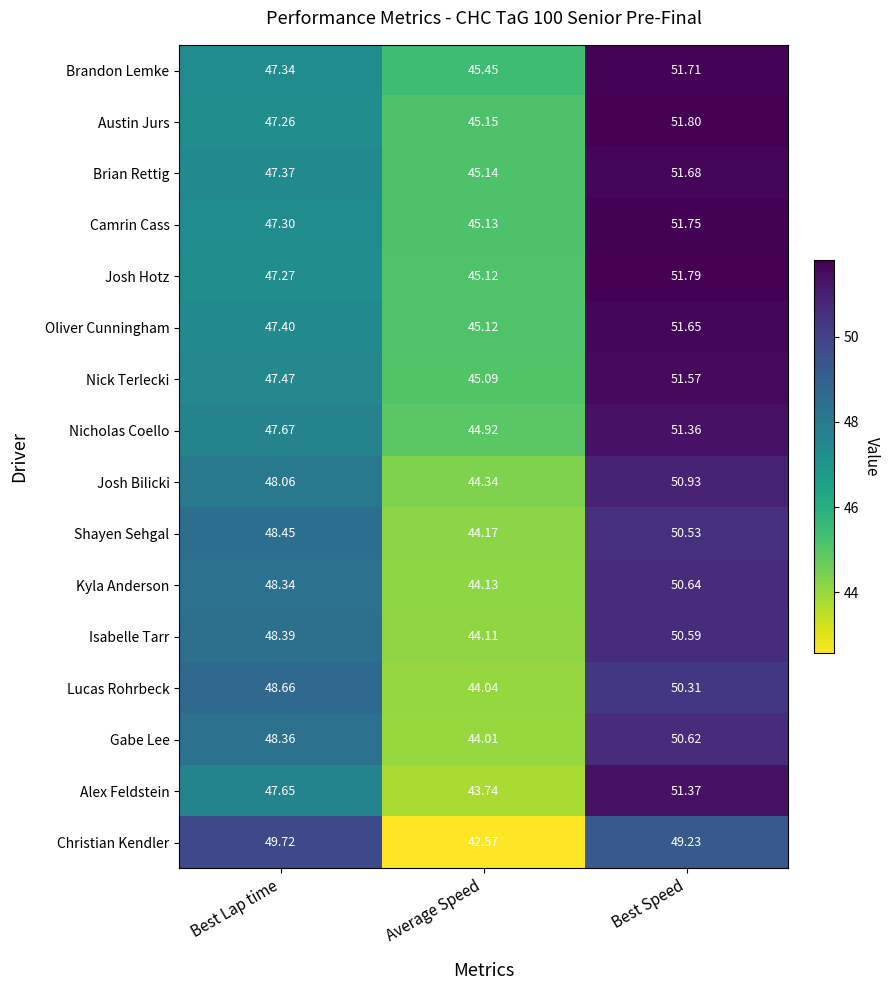

How many categories are shown in the chart?

3